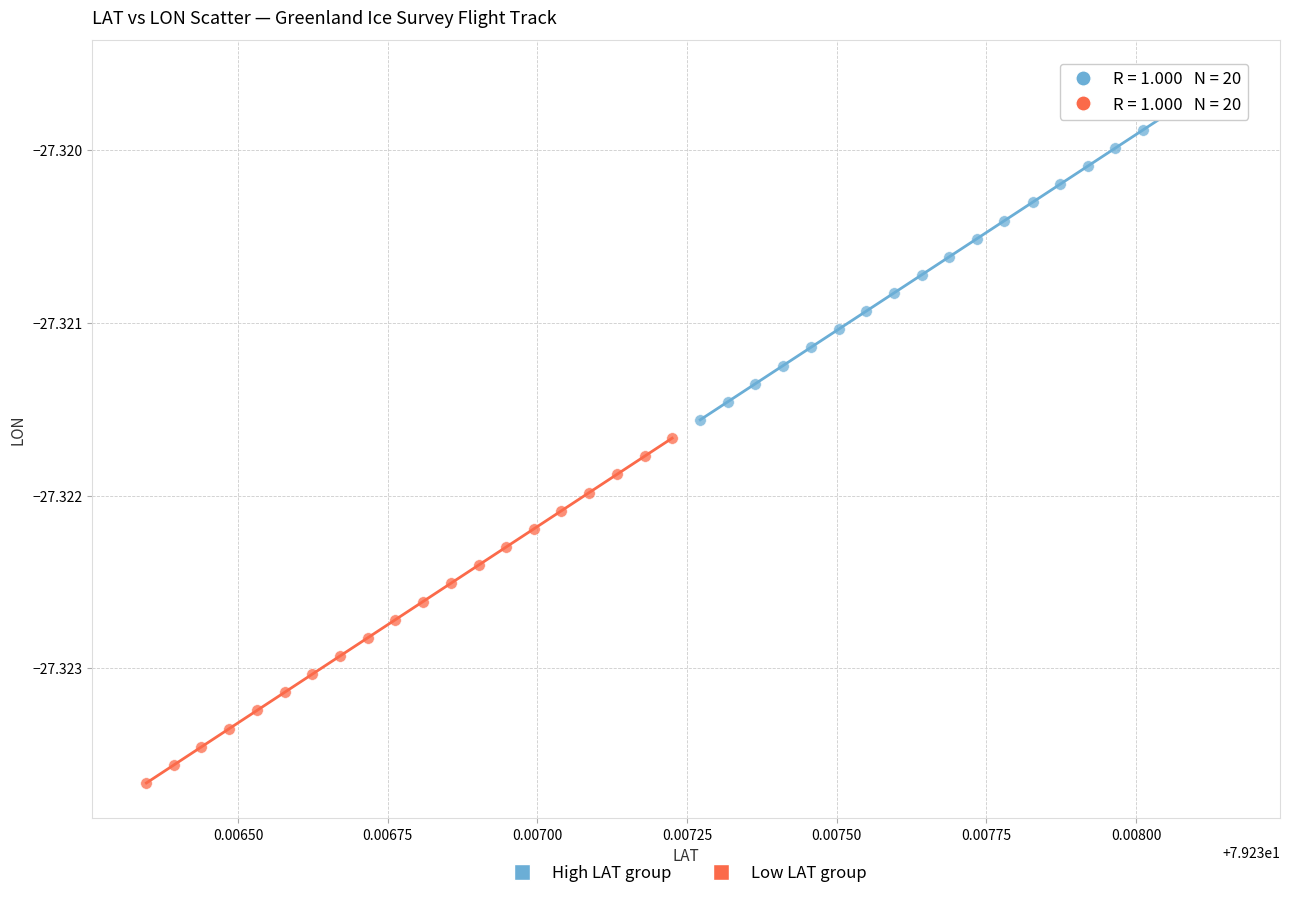

Which series contains the lowest Y value?

Low LAT group